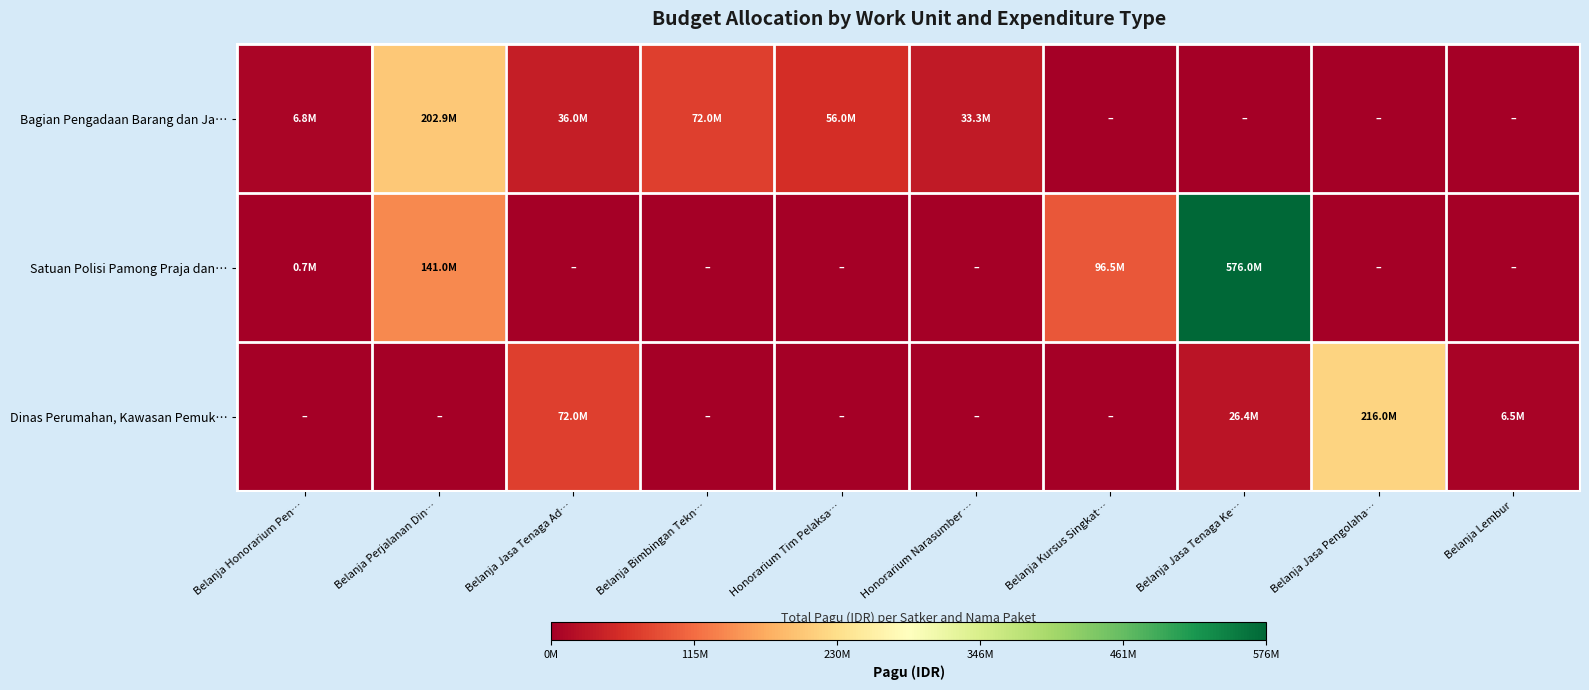

How many categories are shown in the chart?

10